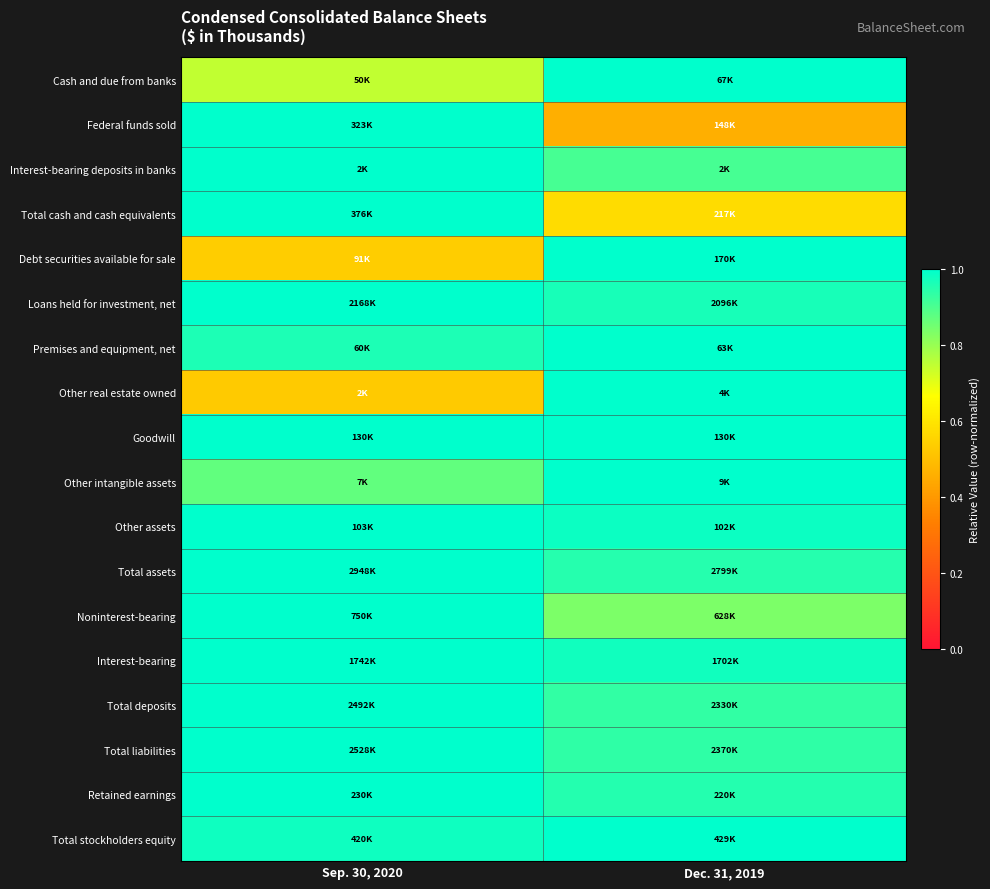

Which has a higher value, Dec. 31, 2019 or Sep. 30, 2020?

Dec. 31, 2019